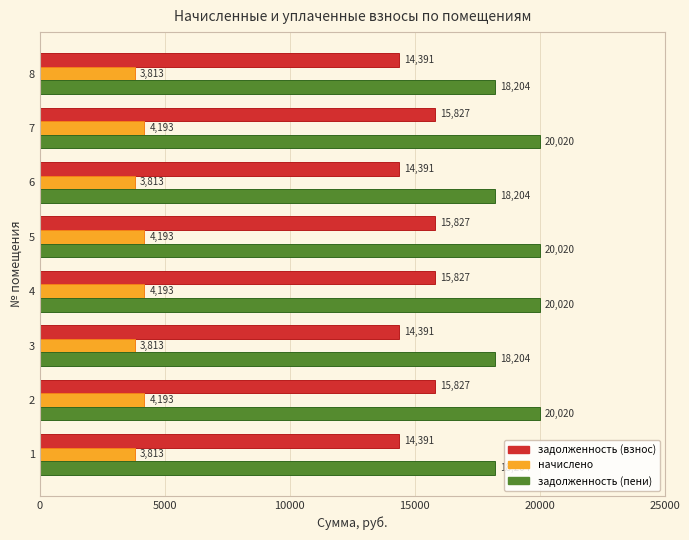

What is the minimum value shown in the chart?

3813.0